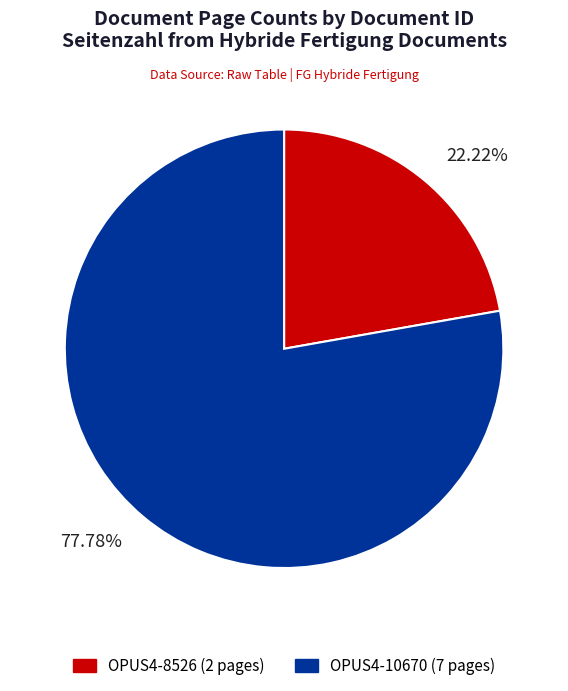

To the nearest percent, what is the difference between the largest and smallest slice percentages?

56%